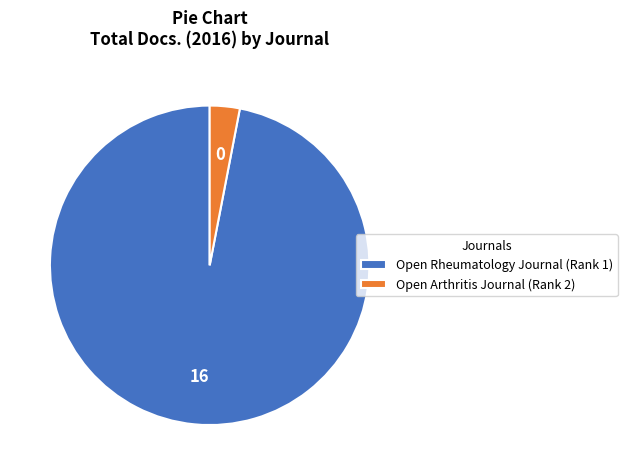

Which category has the smallest portion of the pie?

Open Arthritis Journal (Rank 2)